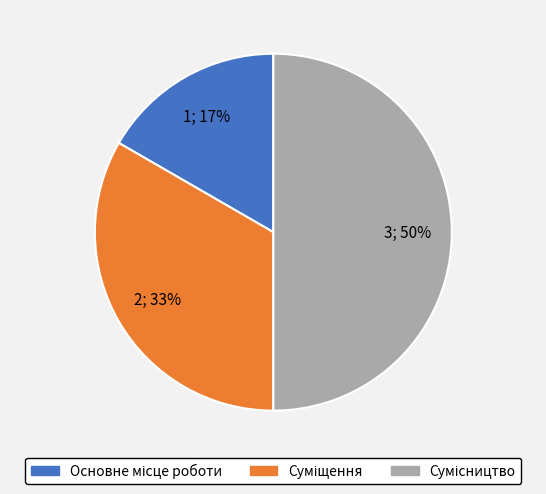

To the nearest percent, what is the average slice percentage?

33%